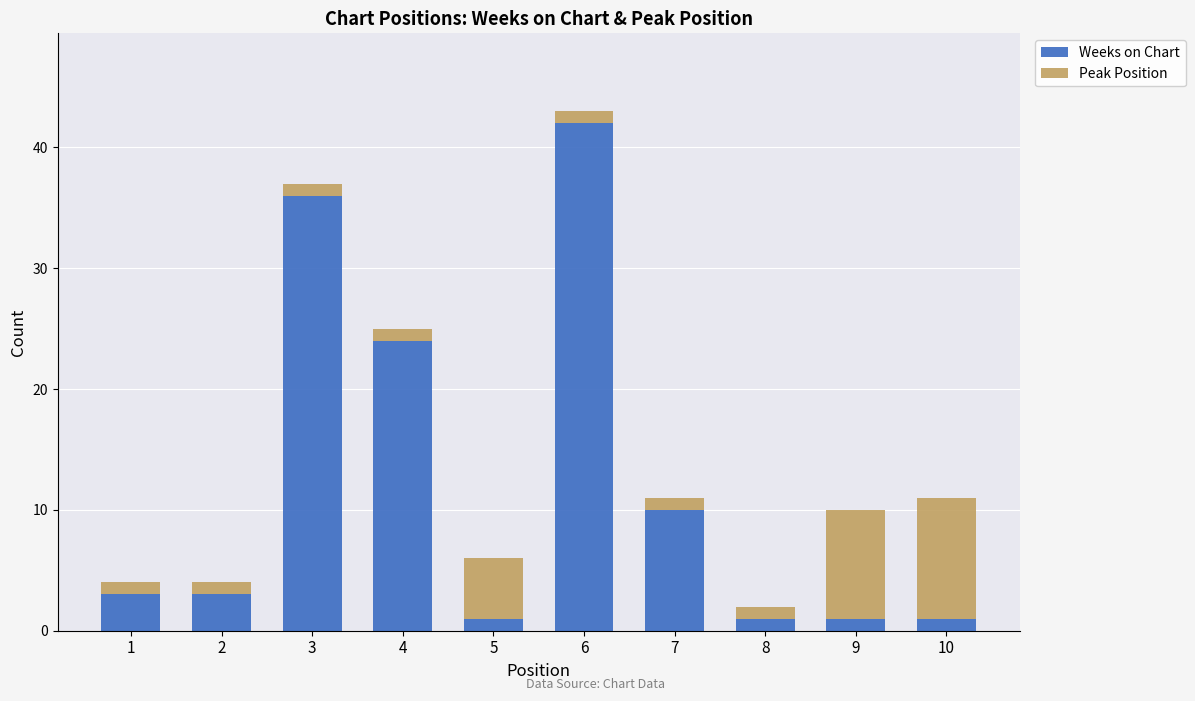

The value of Weeks on Chart at 9 is 1. True or false?

True